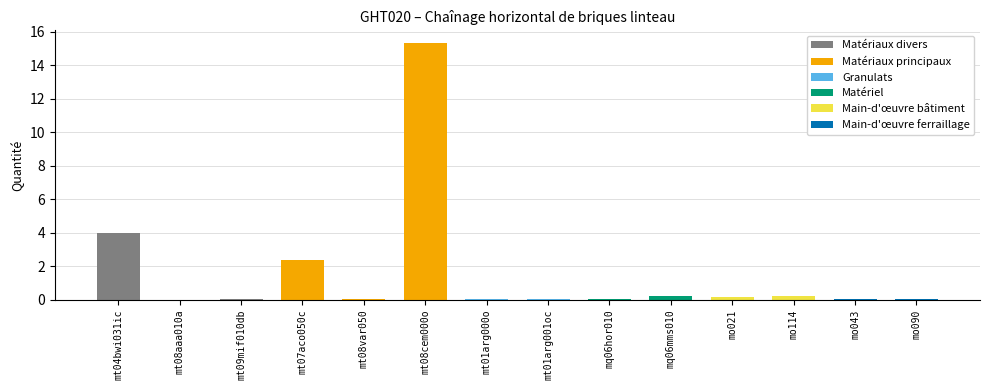

The value at mt01arg001oc is 0.1. True or false?

False